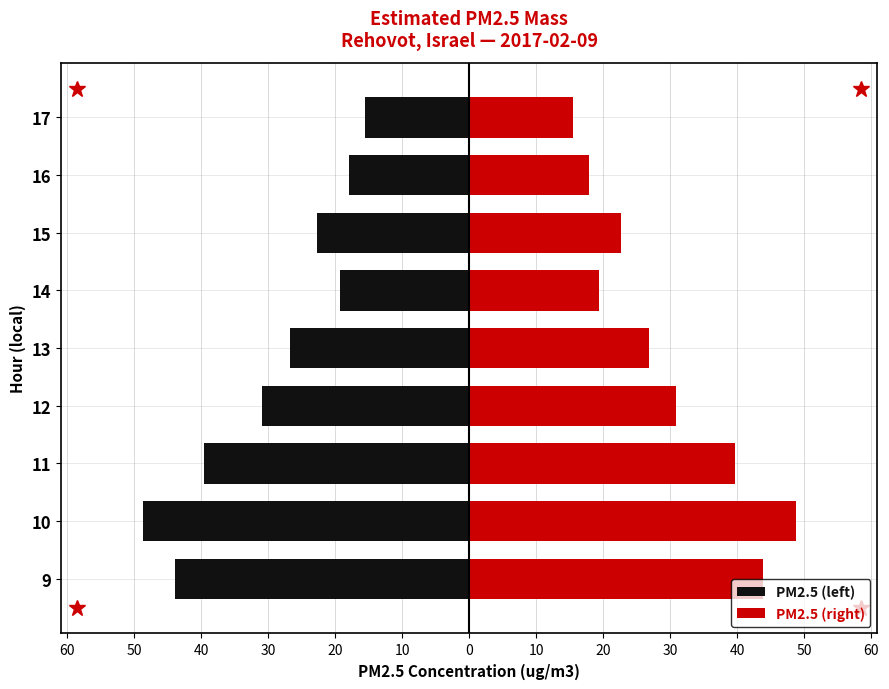

Read the PM2.5 (right) value at 11.

39.6